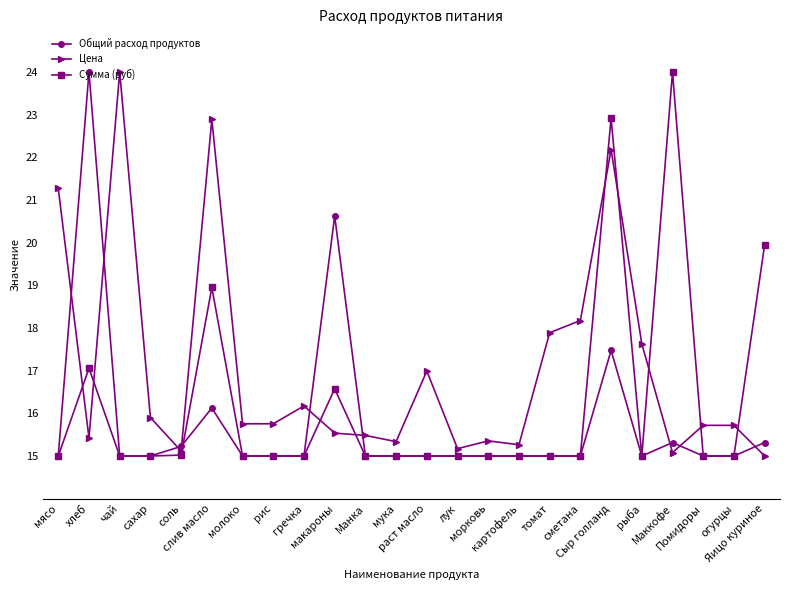

List the series in order of their overall mean, lowest first.

Общий расход продуктов, Сумма (руб), Цена